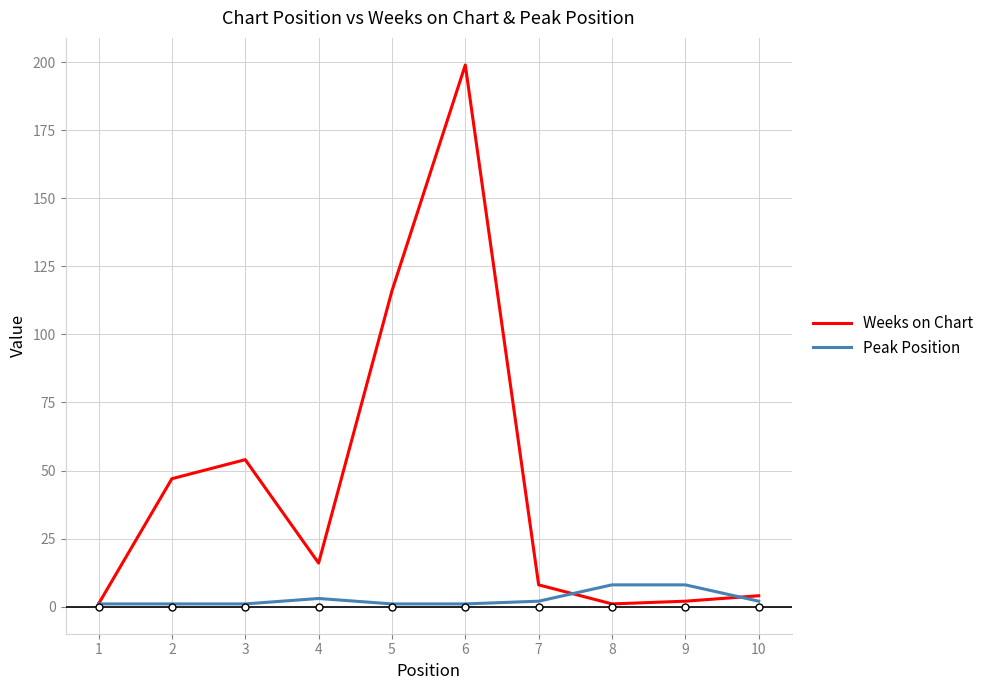

Which series changed the most between 5 and 7?

Weeks on Chart